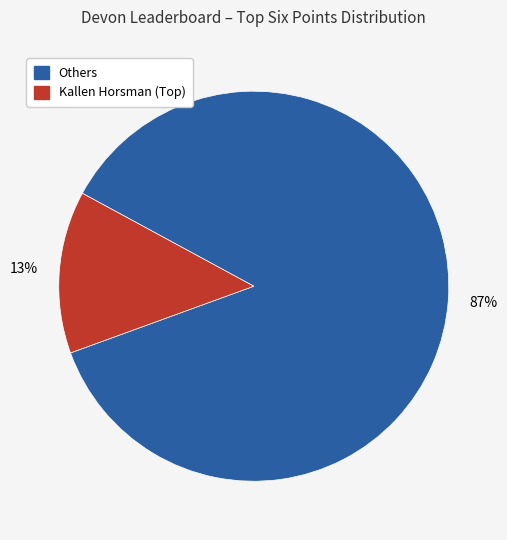

Is there any slice that represents more than half of the pie?

Yes